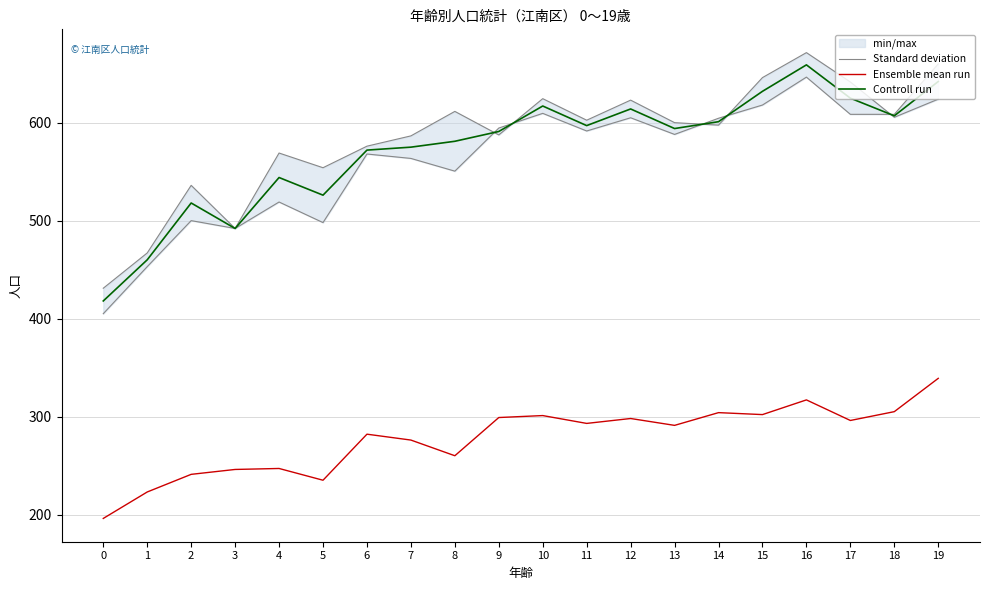

The Controll run series shows 526.0 at 5. True or false?

True